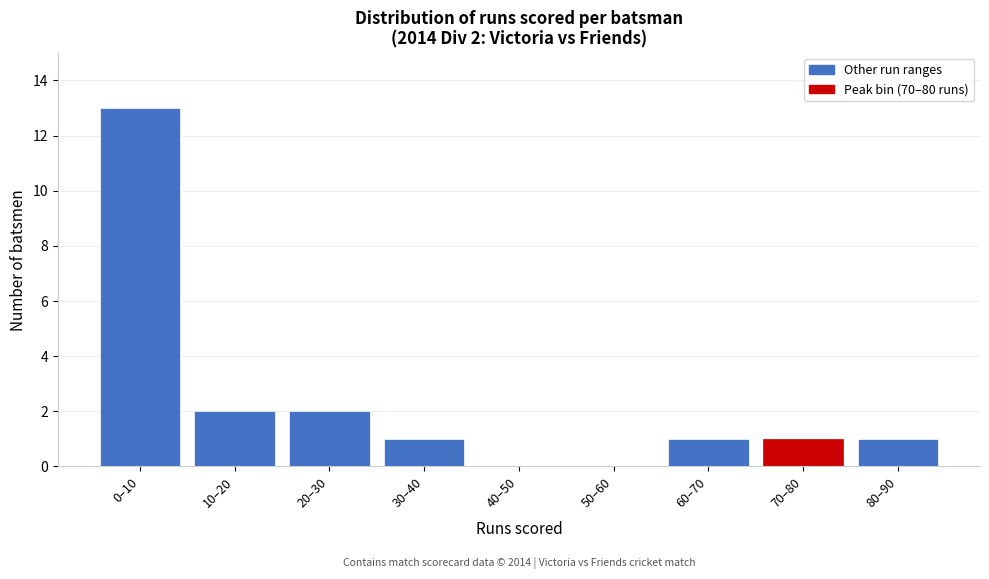

Reading right to left, transcribe all the data shown in this chart.

80–90=1	70–80=1	60–70=1	50–60=0	40–50=0	30–40=1	20–30=2	10–20=2	0–10=13